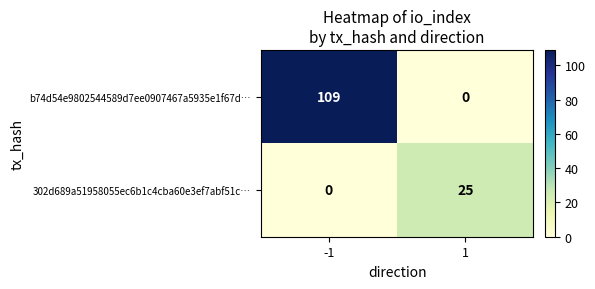

Which series changed the most between -1 and 1?

b74d54e9802544589d7ee0907467a5935e1f67d…